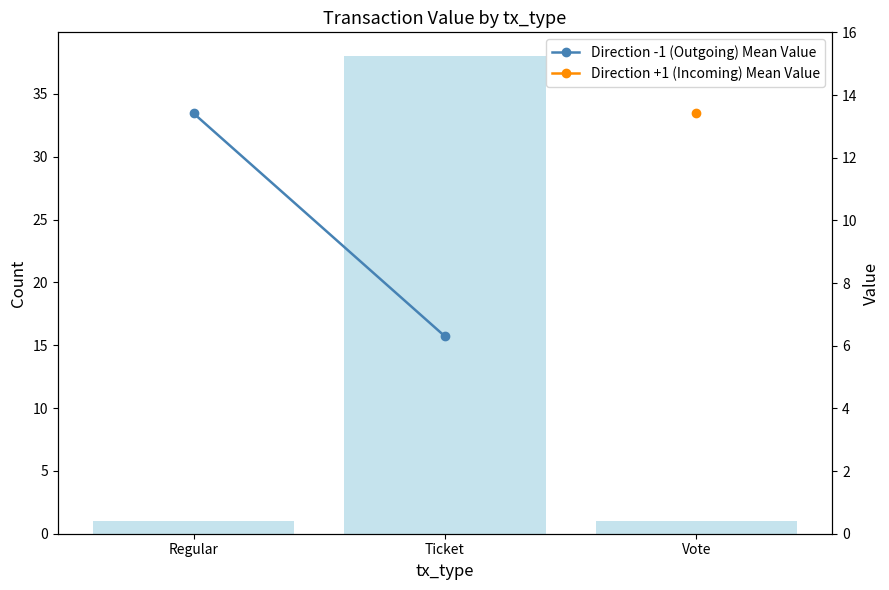

Are the bars grouped side by side (vs. stacked)?

Yes